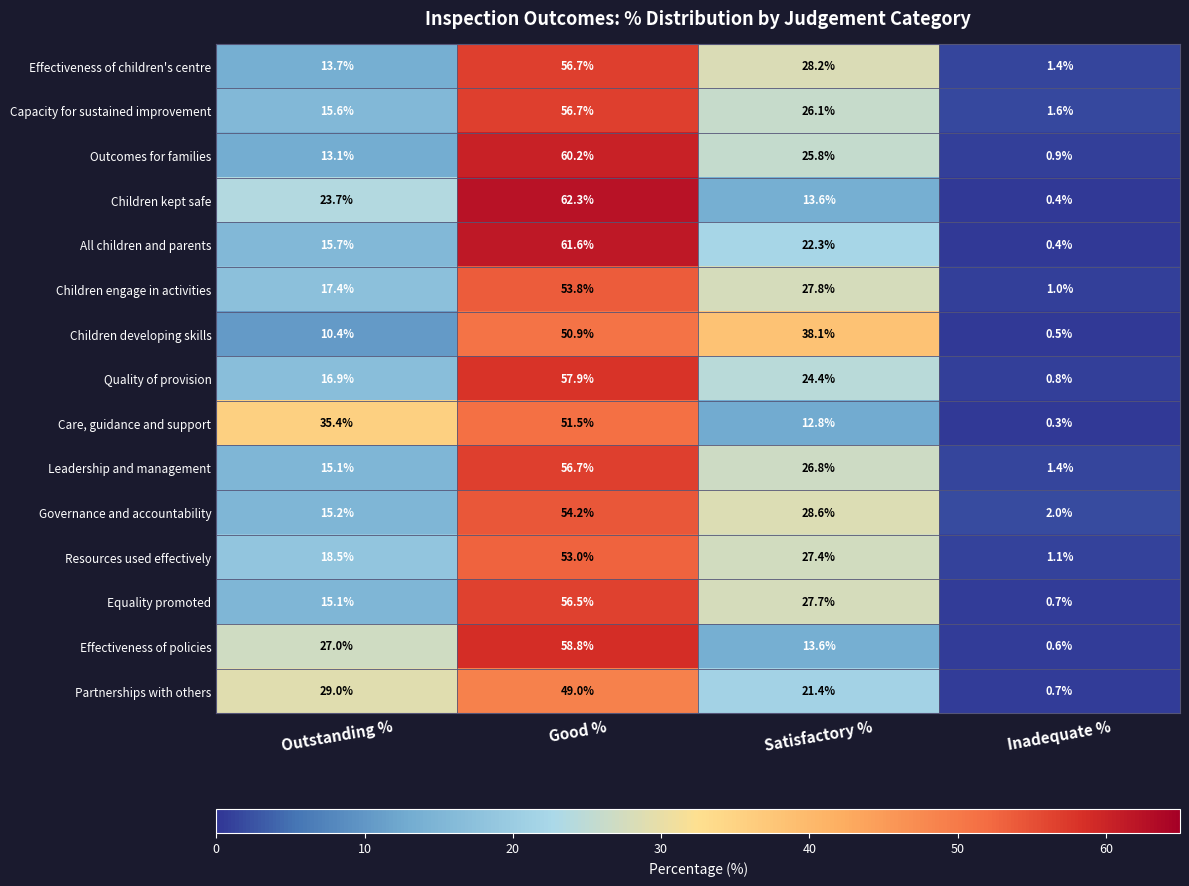

Between Outstanding % and Satisfactory %, which series saw the biggest shift?

Children developing skills